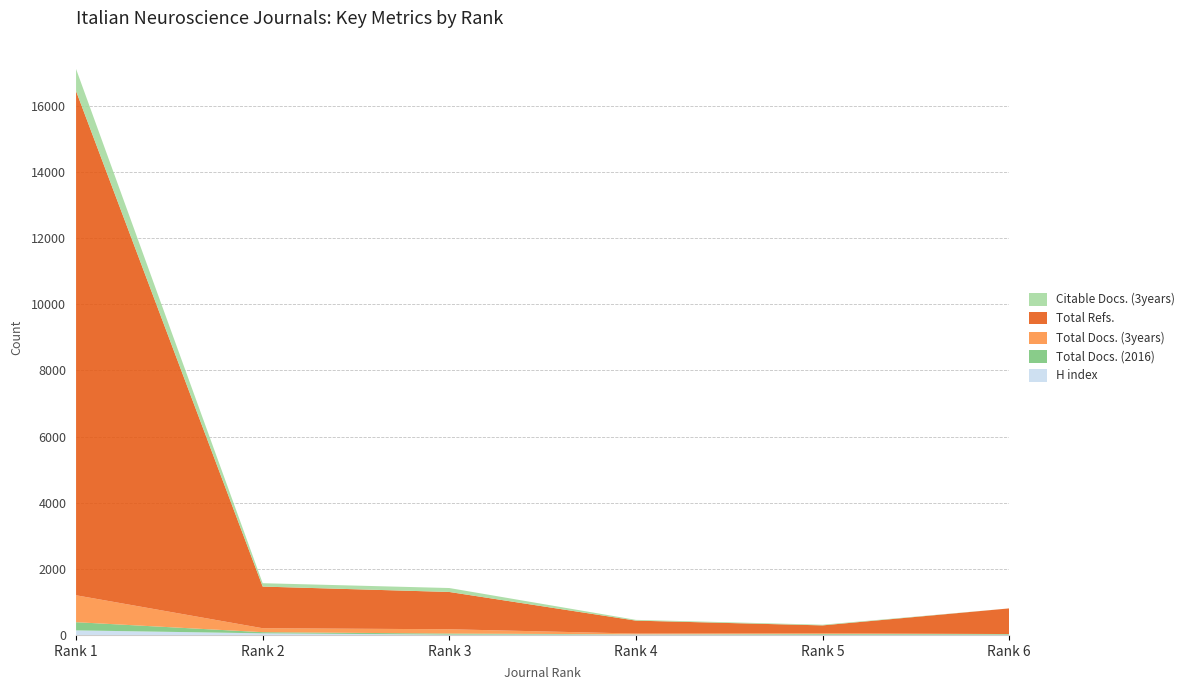

Reading left to right, transcribe all the data shown in this chart.

H index: Rank 1=138	Rank 2=49	Rank 3=9	Rank 4=11	Rank 5=5	Rank 6=8
Total Docs. (2016): Rank 1=248	Rank 2=35	Rank 3=33	Rank 4=8	Rank 5=23	Rank 6=19
Total Docs. (3years): Rank 1=814	Rank 2=119	Rank 3=130	Rank 4=23	Rank 5=22	Rank 6=0
Total Refs.: Rank 1=15250	Rank 2=1260	Rank 3=1128	Rank 4=391	Rank 5=239	Rank 6=776
Citable Docs. (3years): Rank 1=668	Rank 2=102	Rank 3=119	Rank 4=23	Rank 5=20	Rank 6=0